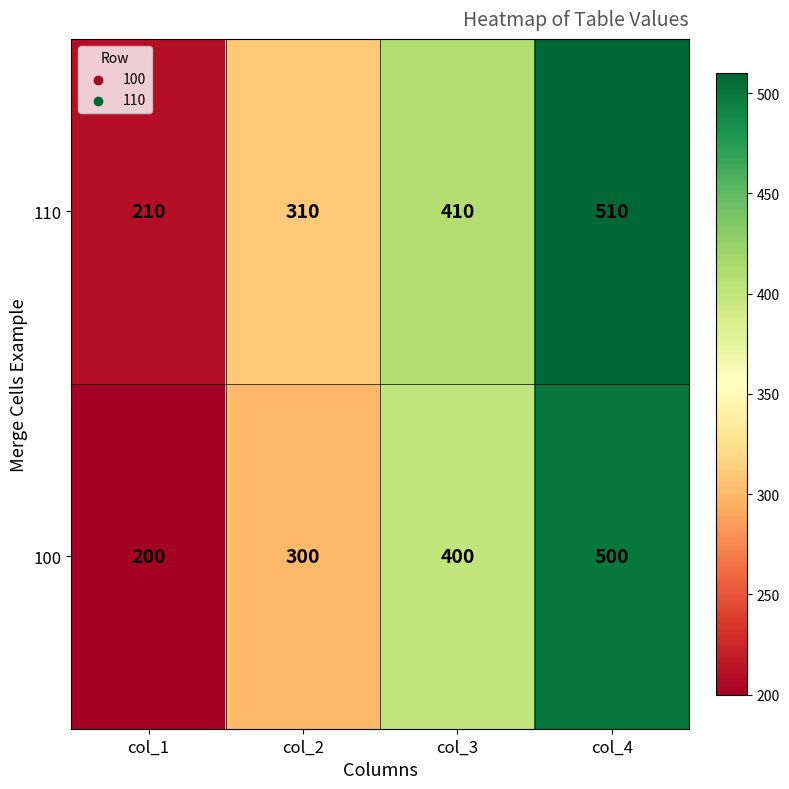

What is the spread (max minus min) of values at col_1?

10